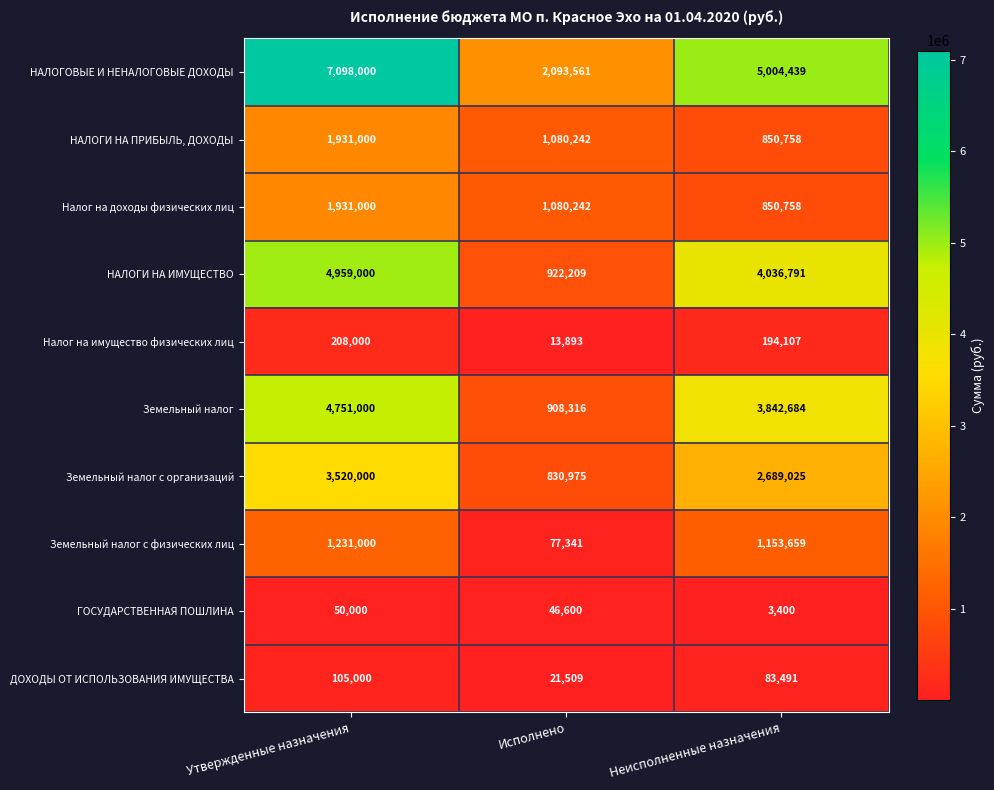

At which label does Земельный налог с физических лиц reach its peak?

Утвержденные назначения